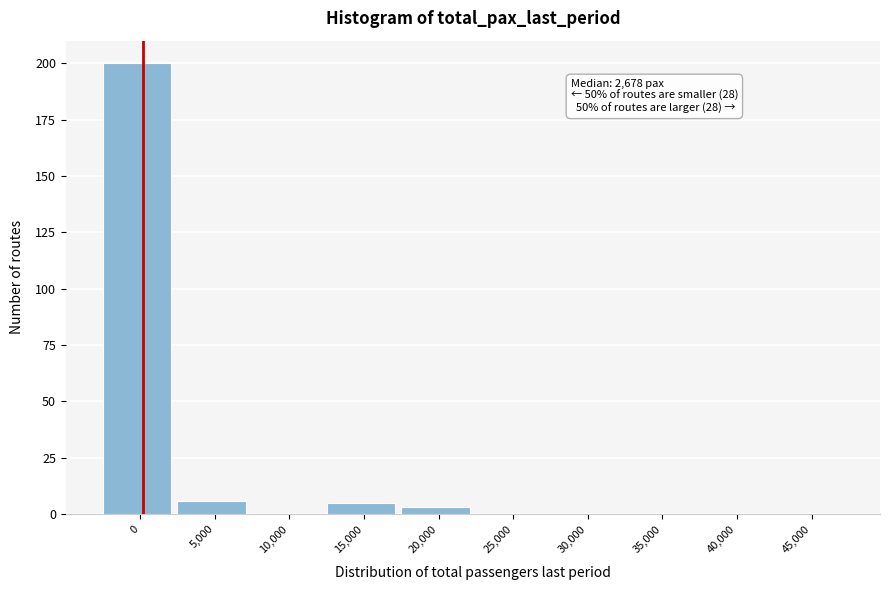

Reading left to right, extract all data points from this chart.

0=200	5,000=6	10,000=0	15,000=5	20,000=3	25,000=0	30,000=0	35,000=0	40,000=0	45,000=0